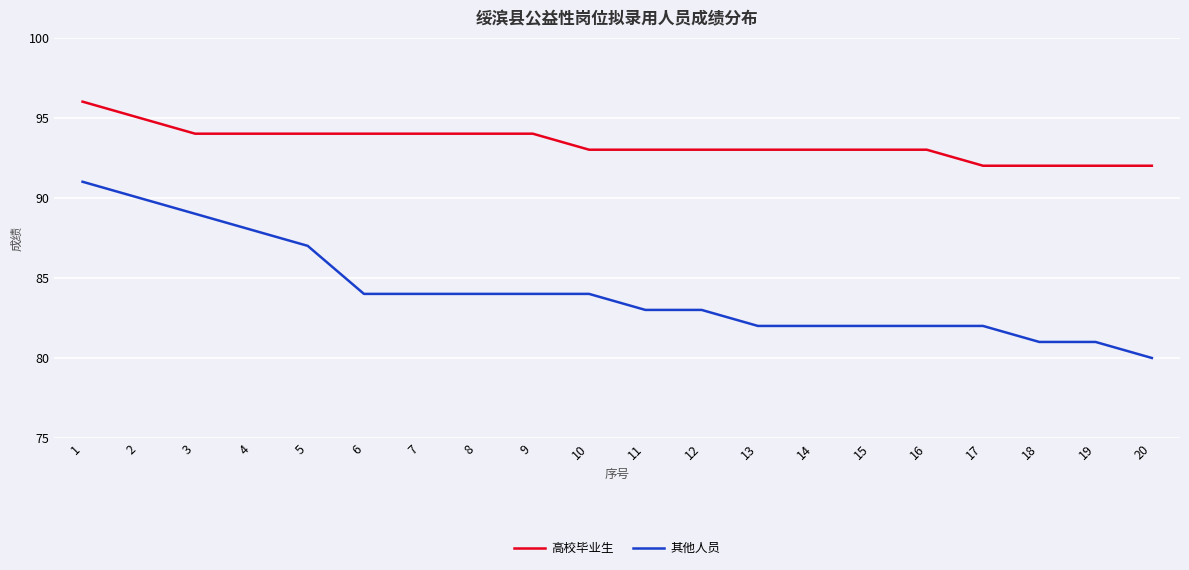

What are all the series names shown in the legend?

高校毕业生, 其他人员